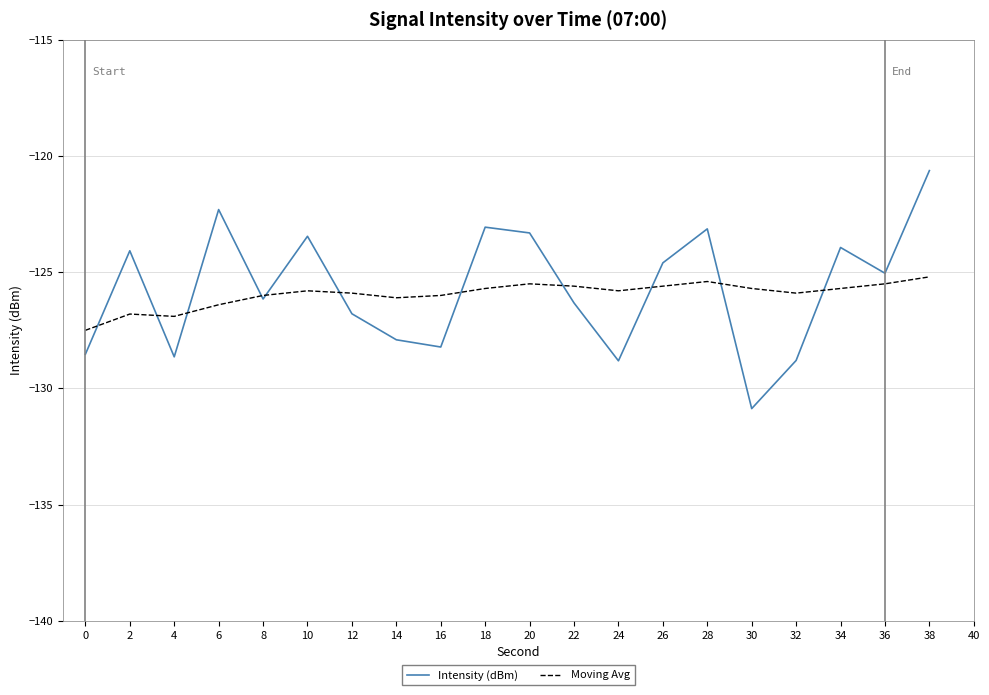

What value does the Moving Avg series have at 12?

-125.9